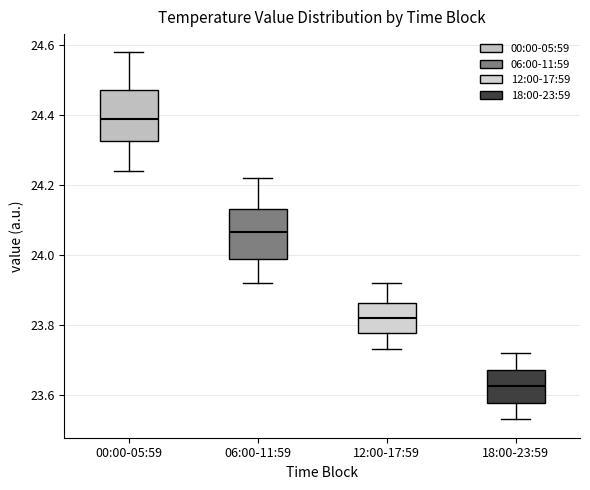

Reading left to right, read every box against the y-axis: the position of its median line, the range the box covers, and the ends of its whiskers. The values are not printed on the chart, so give them approximately, as read against the axis.

00:00-05:59: median 24.40, box 24.32 to 24.48, whiskers 24.24 to 24.58
06:00-11:59: median 24.06, box 24.00 to 24.14, whiskers 23.92 to 24.22
12:00-17:59: median 23.82, box 23.78 to 23.86, whiskers 23.74 to 23.92
18:00-23:59: median 23.62, box 23.58 to 23.68, whiskers 23.54 to 23.72